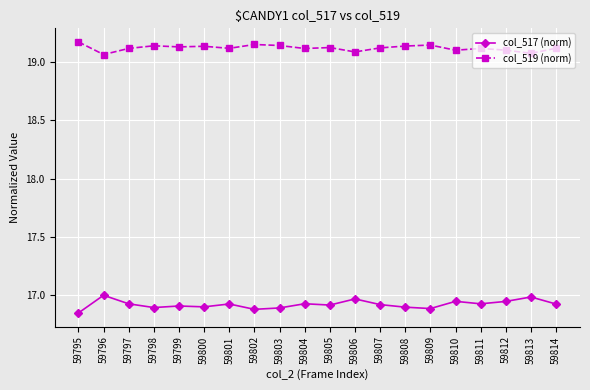

At which label does col_517 (norm) reach its minimum?

59795